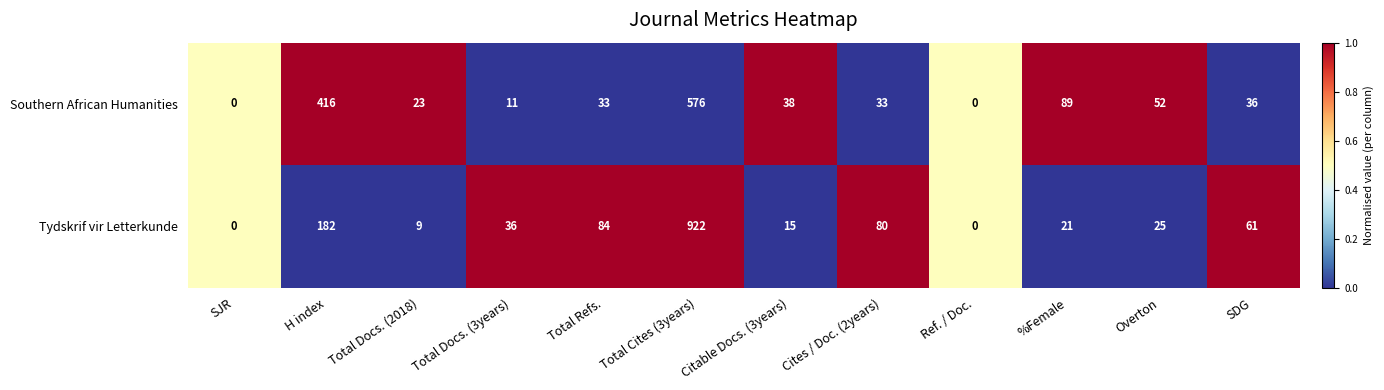

The value of Tydskrif vir Letterkunde at Ref. / Doc. is 636. True or false?

False